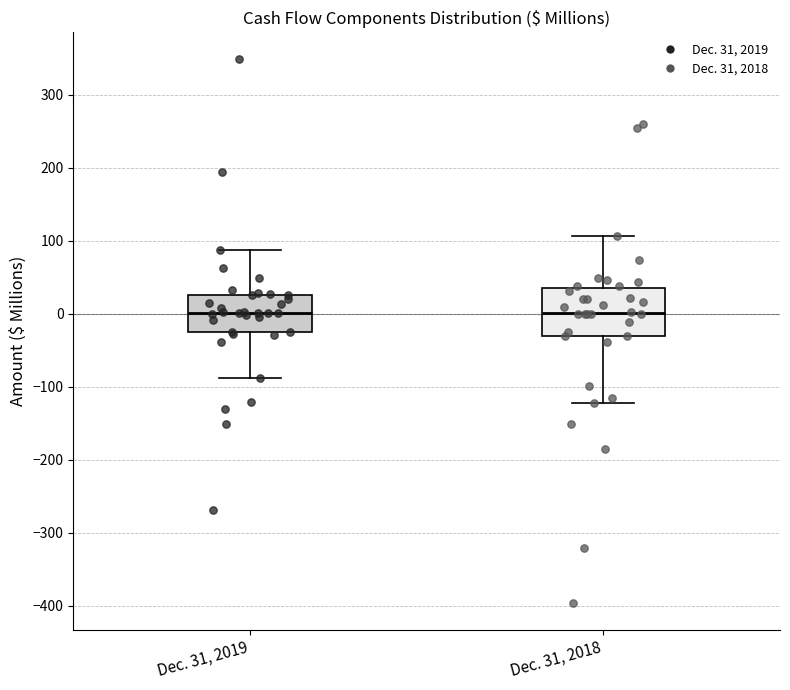

Comparing the boxes themselves (not the whiskers), which one is the tallest?

Dec. 31, 2018